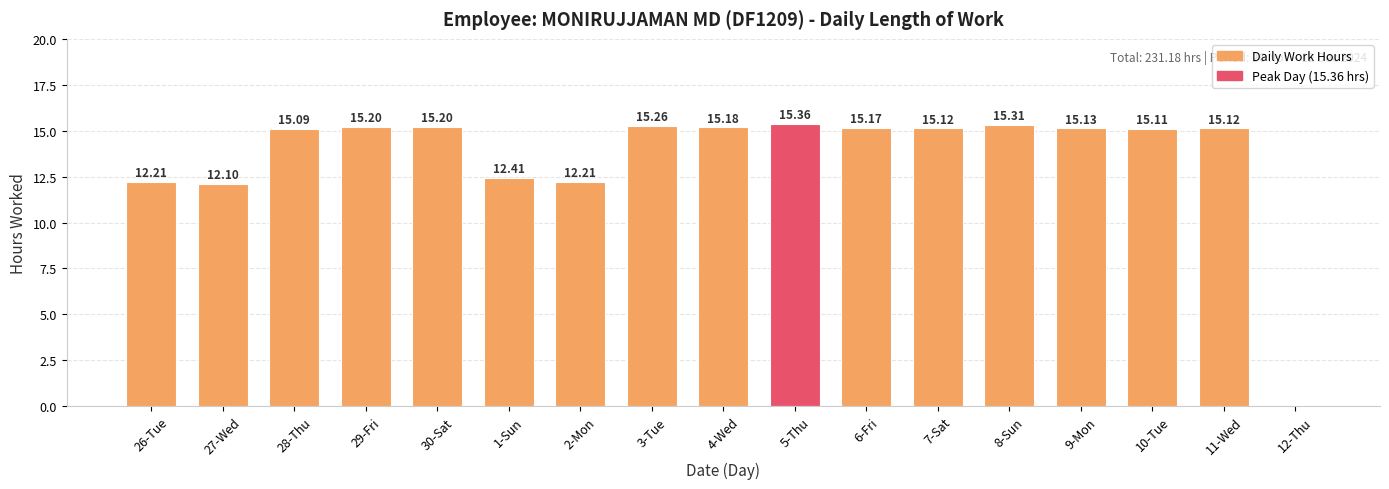

At which category does the chart reach its peak across all series?

5-Thu